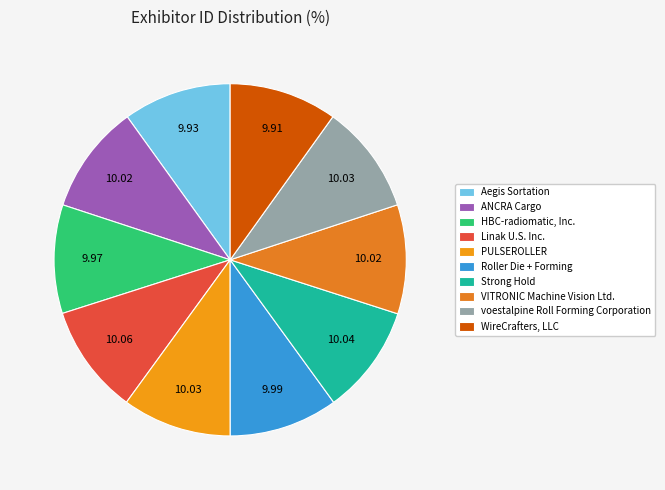

To the nearest percent, what is the average slice percentage?

10%